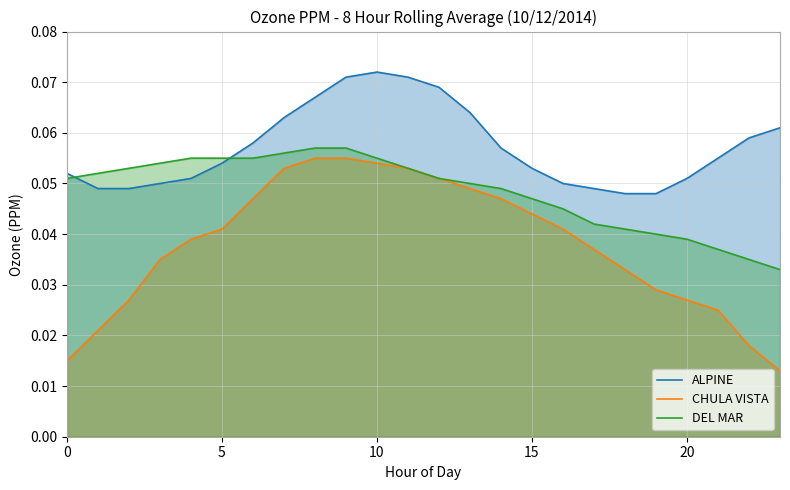

The value of CHULA VISTA at 9 is 0.0. True or false?

False